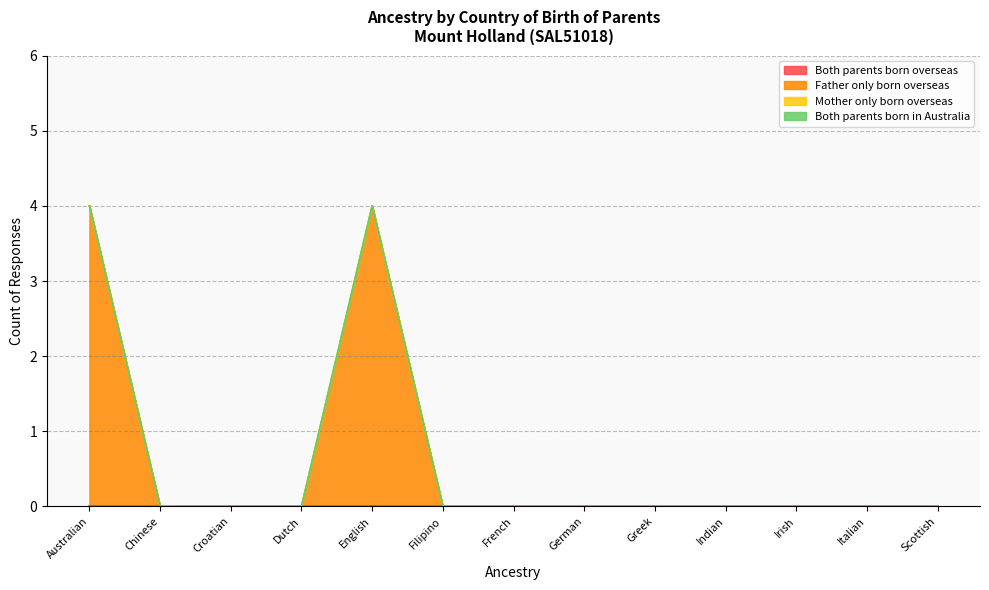

True or false: Mother only born overseas and Both parents born overseas intersect in this chart.

False